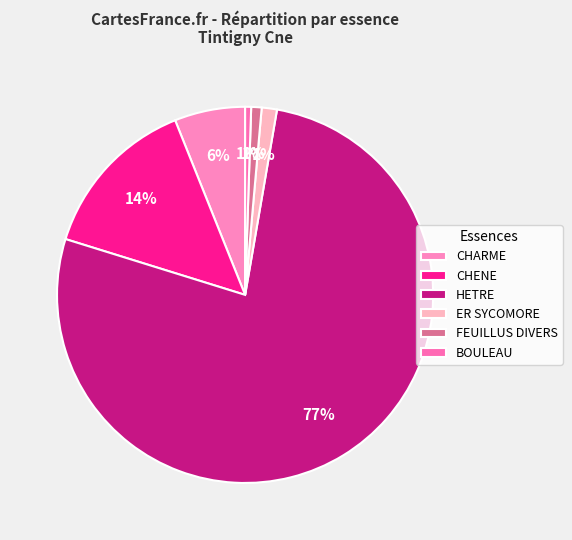

To the nearest percent, what percentage of the pie is CHENE?

14%